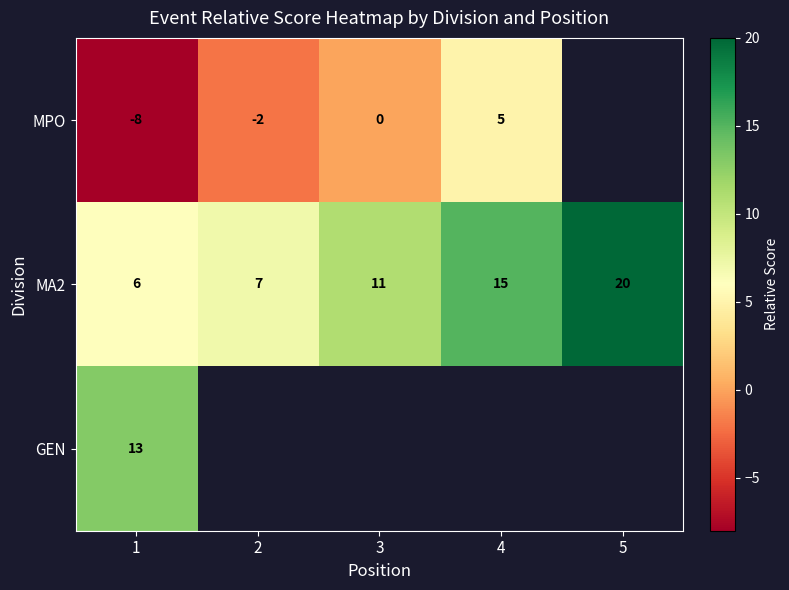

What is the difference between the highest and lowest values at 2?

9.0